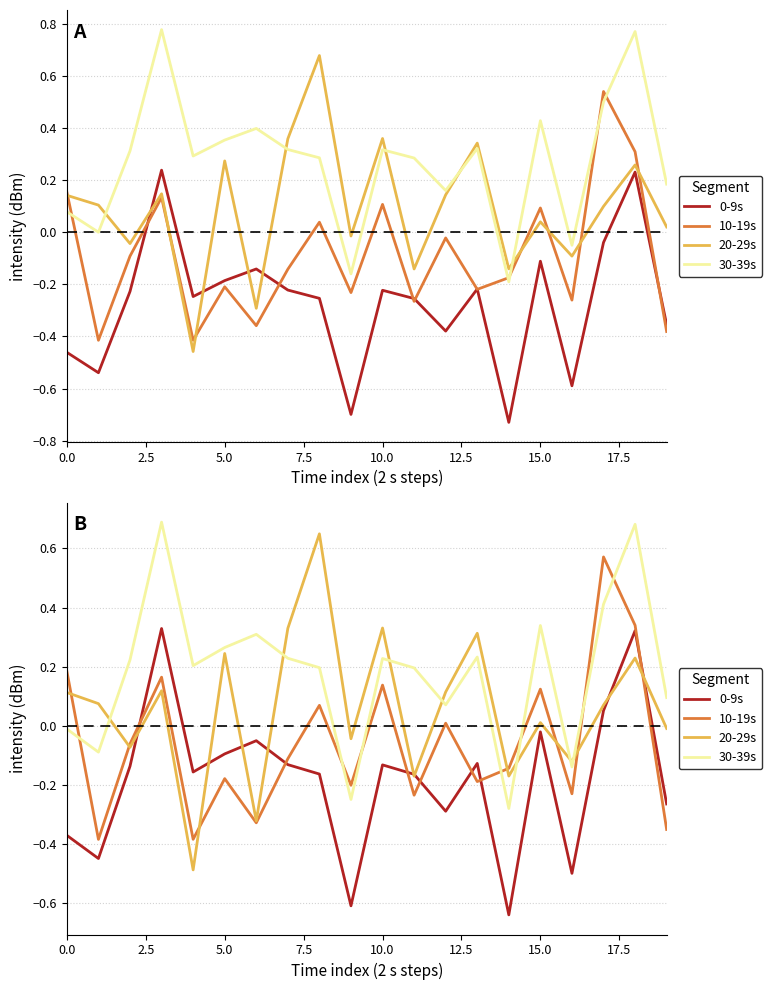

What is the minimum value shown in the chart?

-0.6